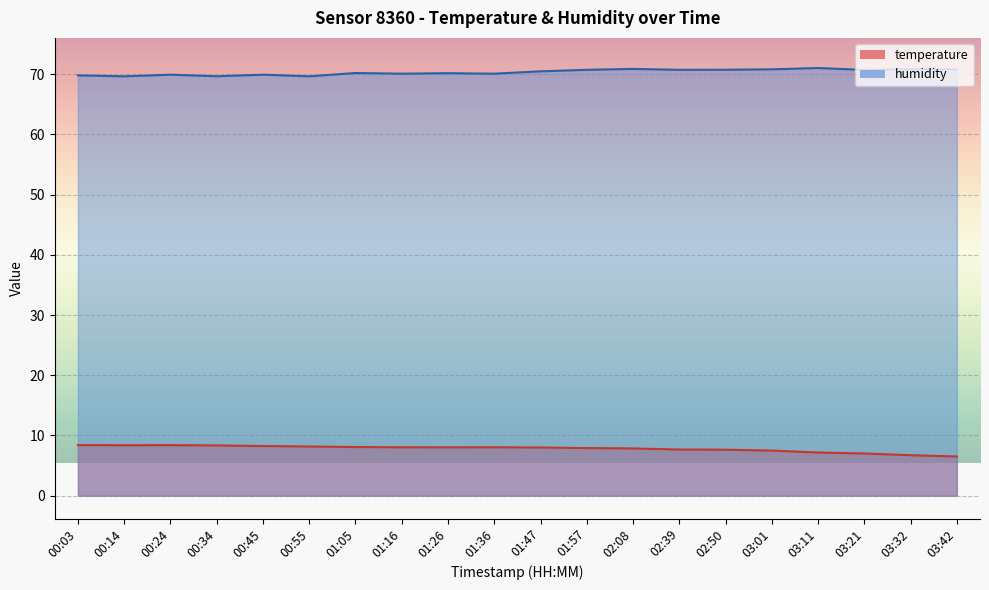

Rank the series by their average value, from lowest to highest.

temperature, humidity